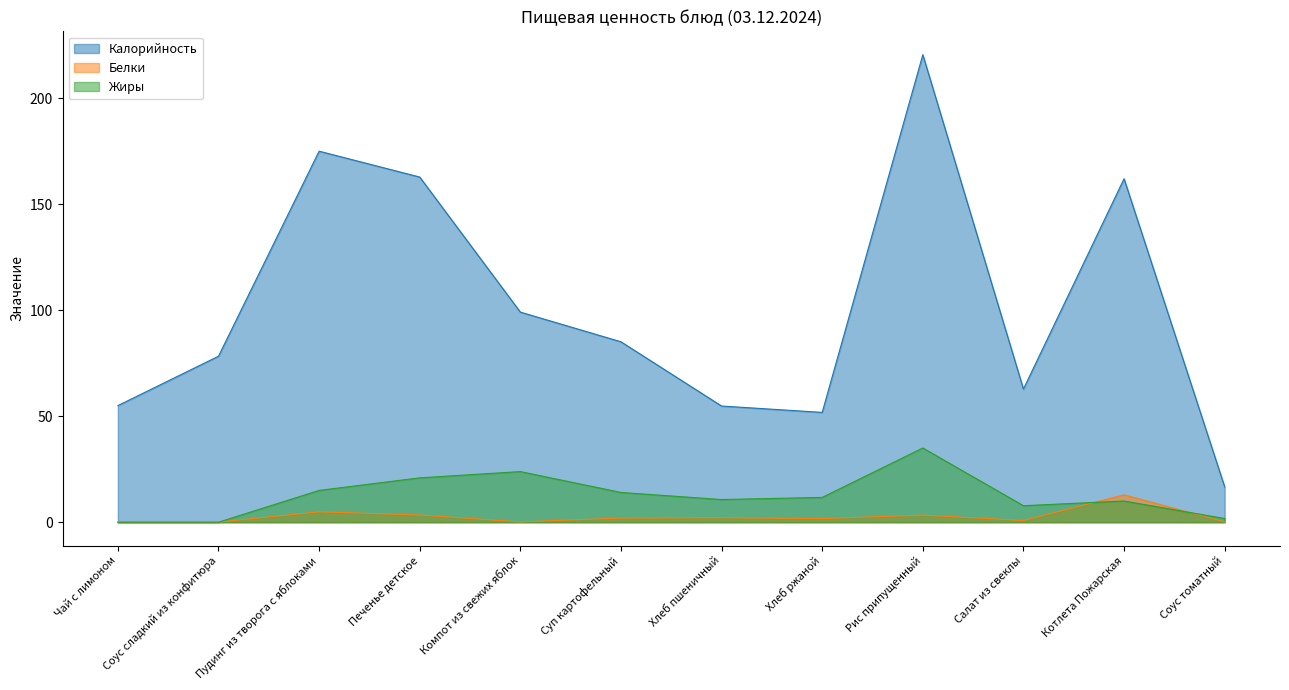

True or false: Калорийность and Жиры cross at least once.

False